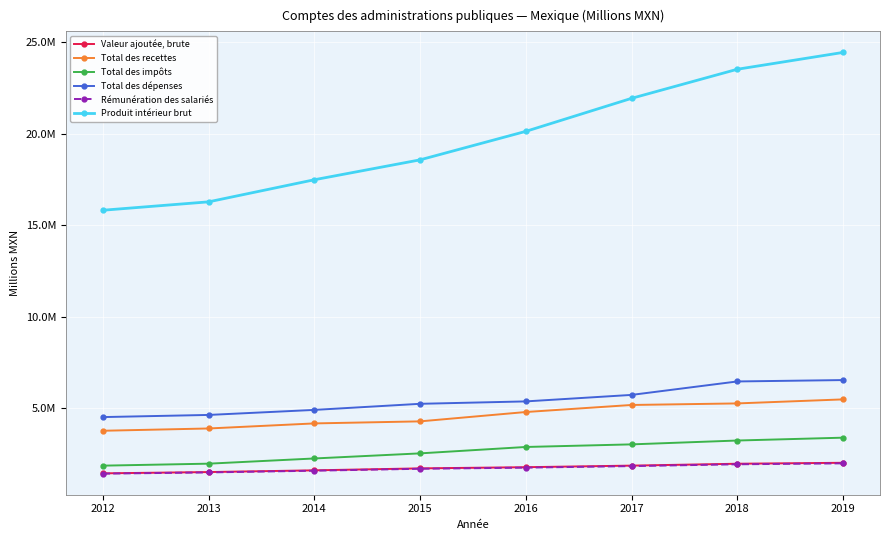

What is the value of the Total des impôts point at the 3rd from the left?

2249942.4